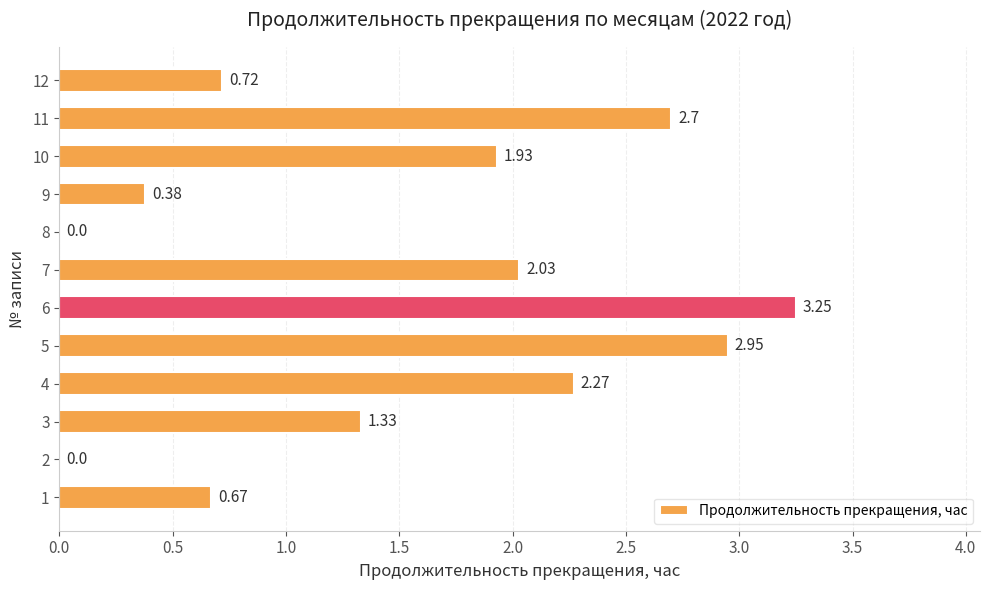

What is the change in value from 6 to 7?

-1.2